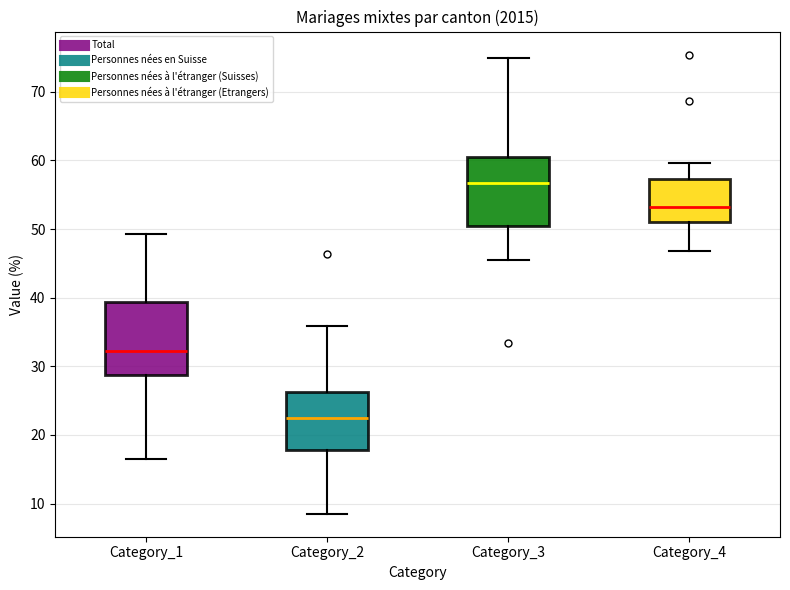

Where does the median line of the box for Category_1 sit on the y-axis? The values are not printed on the chart, so give them approximately, as read against the axis.

32